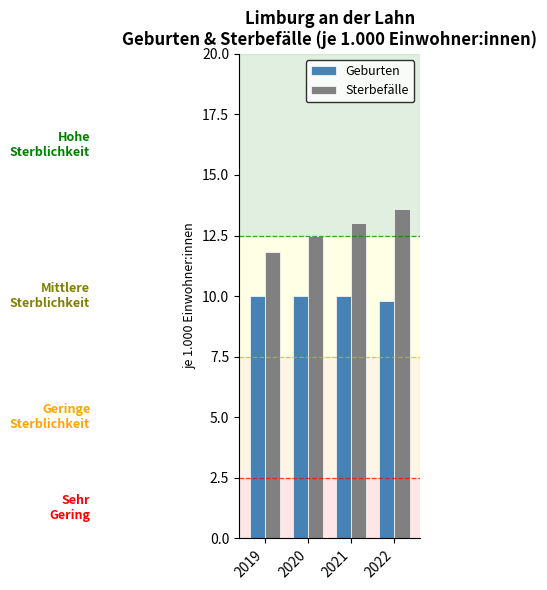

Rank the series by their average value, from highest to lowest.

Sterbefälle, Geburten